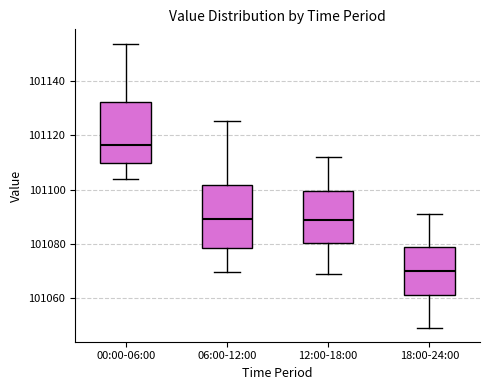

Reading left to right, transcribe this box plot: for each box, give where its median line is, the range the box spans, and where its two whiskers end, as read against the y-axis. The values are not printed on the chart, so give them approximately, as read against the axis.

00:00-06:00: median 101116, box 101110 to 101132, whiskers 101104 to 101154
06:00-12:00: median 101090, box 101078 to 101102, whiskers 101070 to 101126
12:00-18:00: median 101088, box 101080 to 101100, whiskers 101068 to 101112
18:00-24:00: median 101070, box 101062 to 101078, whiskers 101050 to 101092